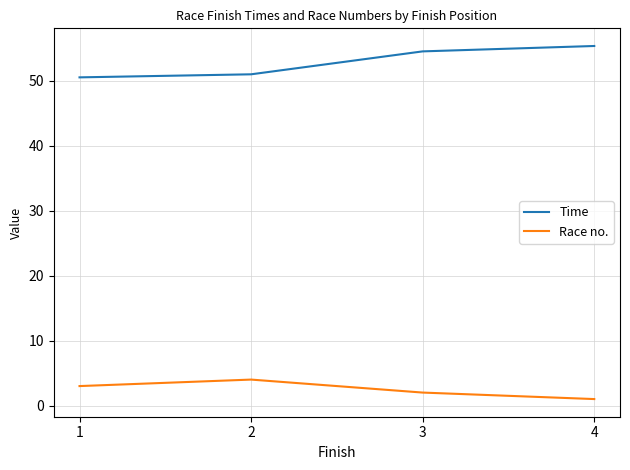

Is the value of Time at 3 greater than the value of Race no. at 3?

Yes